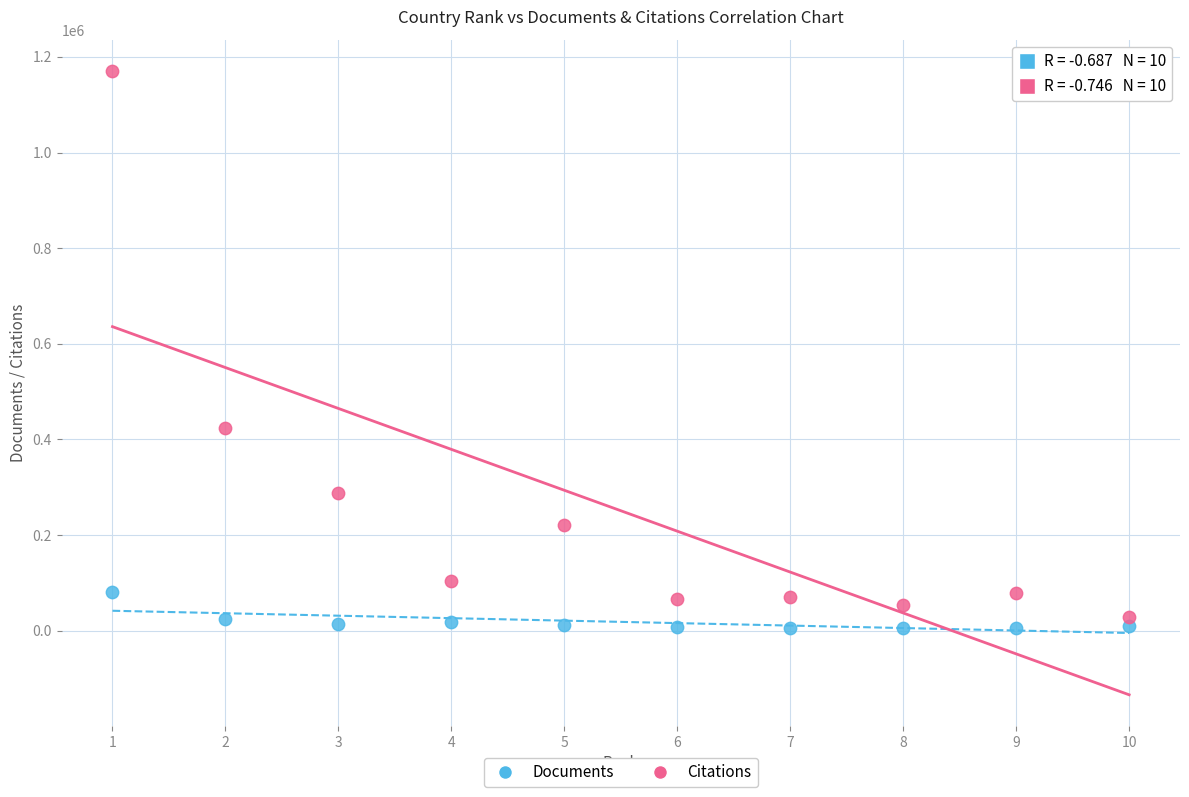

Which series contains the highest Y value?

Citations